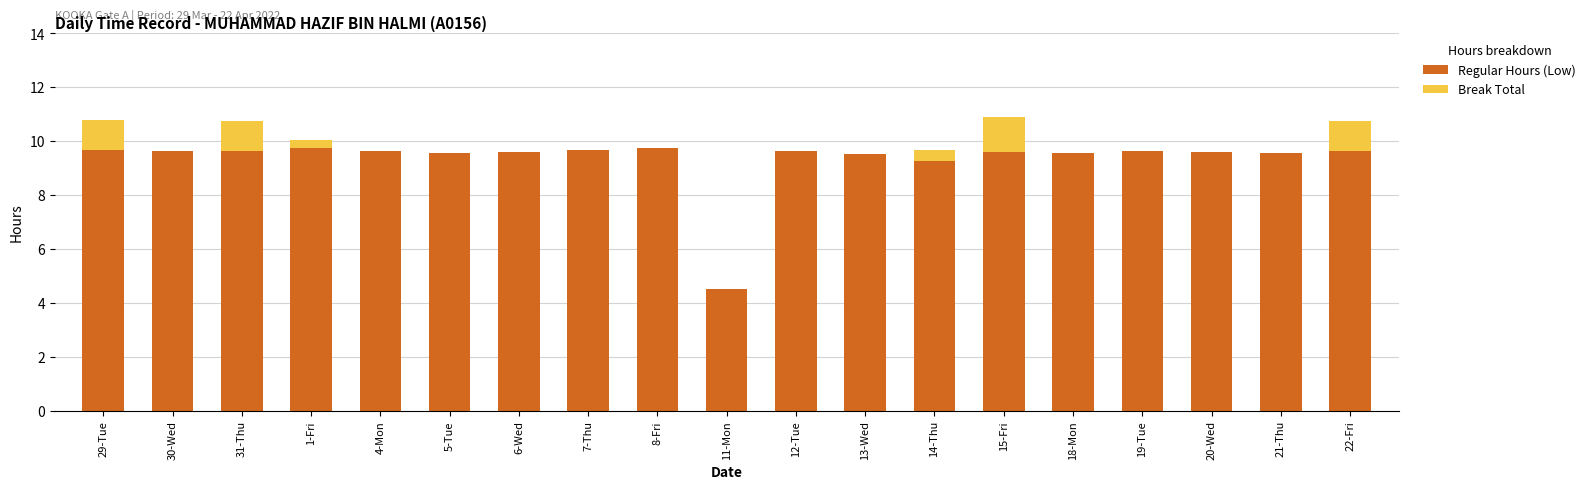

What is the total value across all series at 12-Tue?

9.6